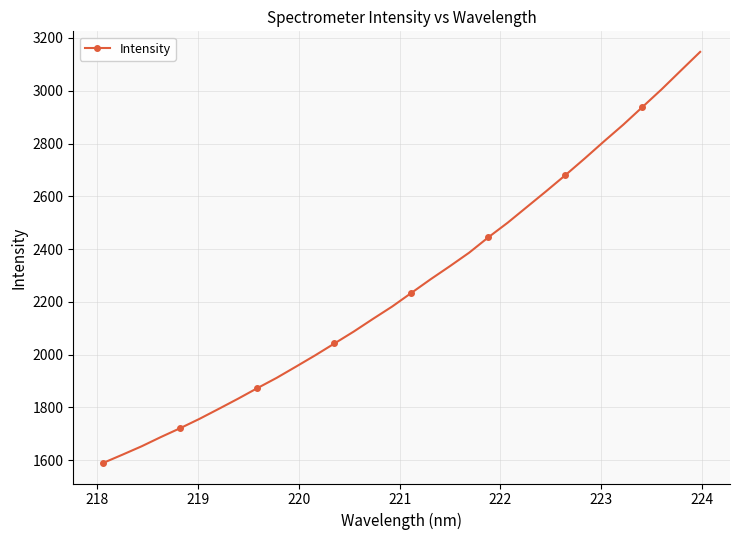

How many lines are shown in the chart?

1